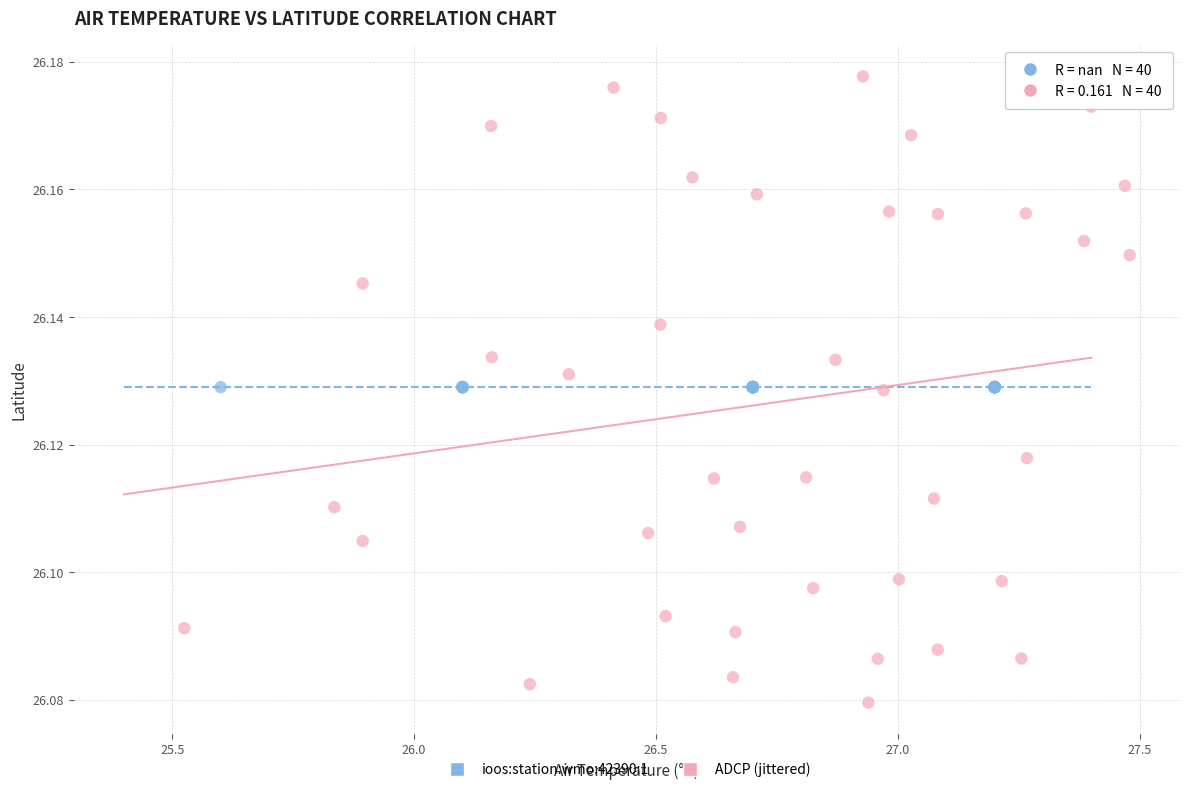

Which series reaches the maximum Y coordinate?

ADCP (jittered)